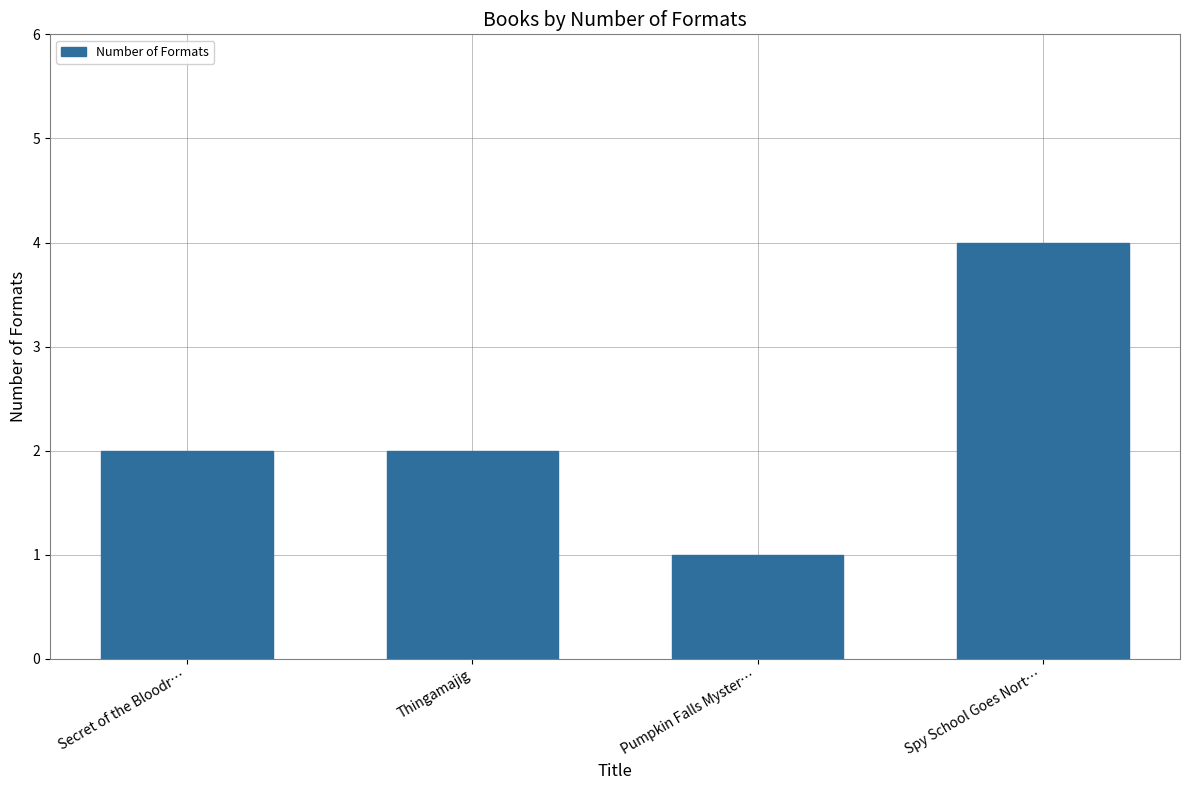

The chart shows a value of 1 at Thingamajig. True or false?

False